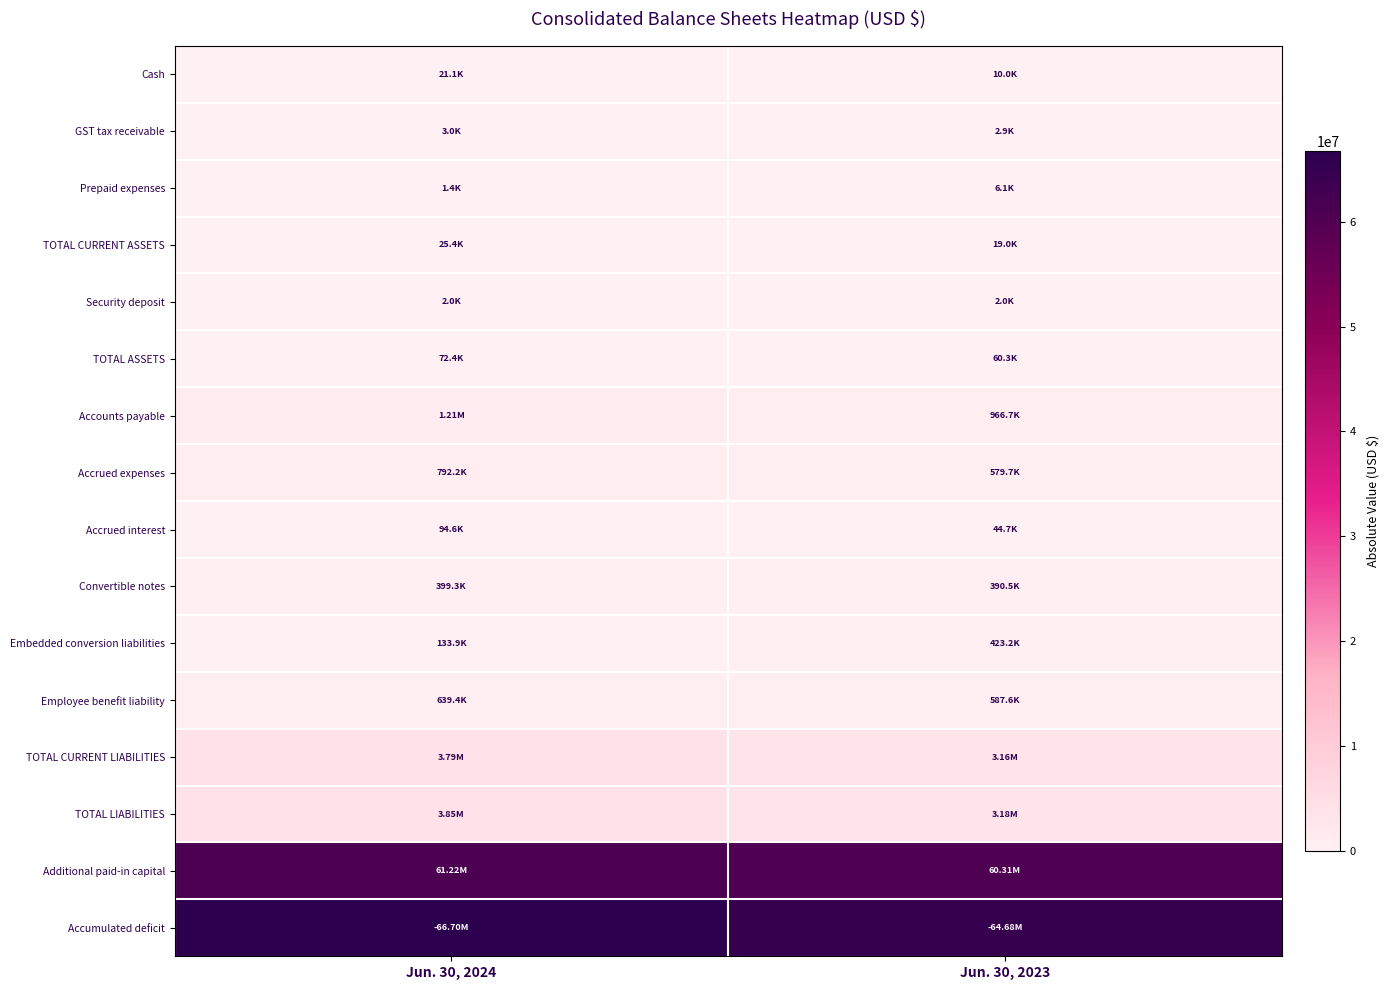

What is the total value across all series at Jun. 30, 2024?

138957655